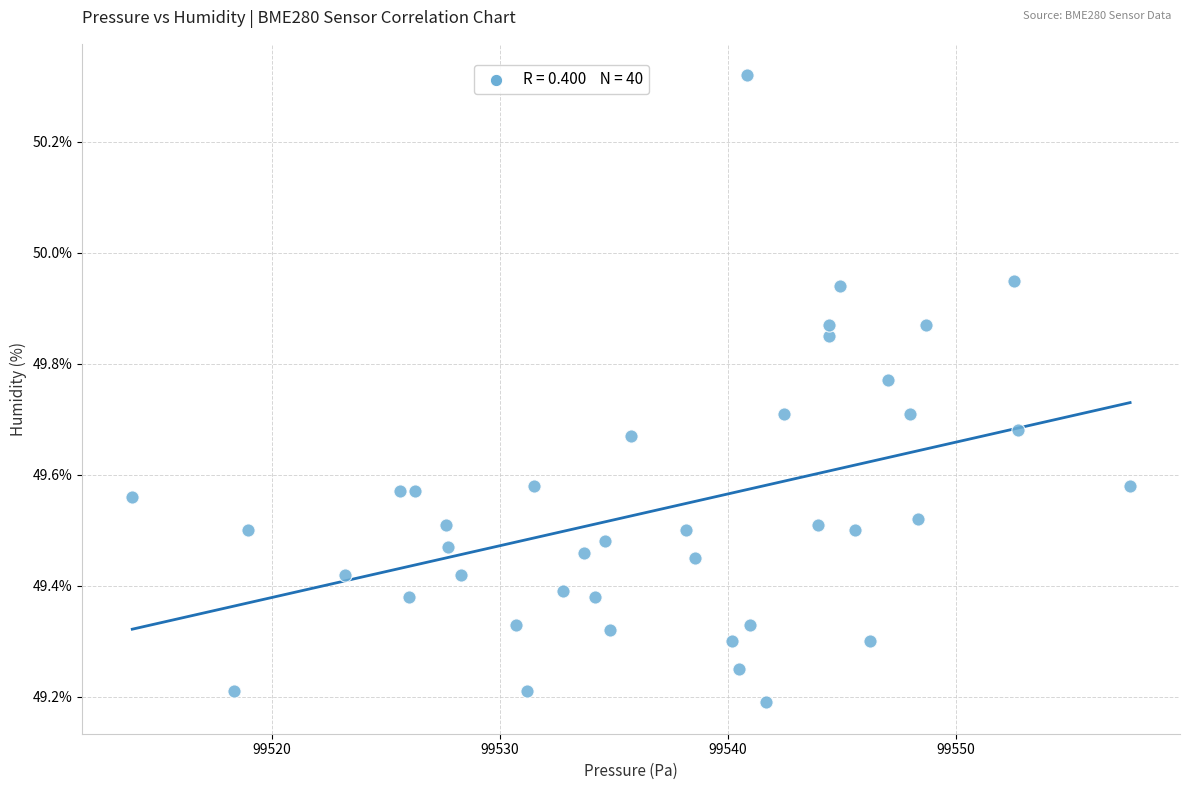

What is the range of Y values (max minus min)?

1.1